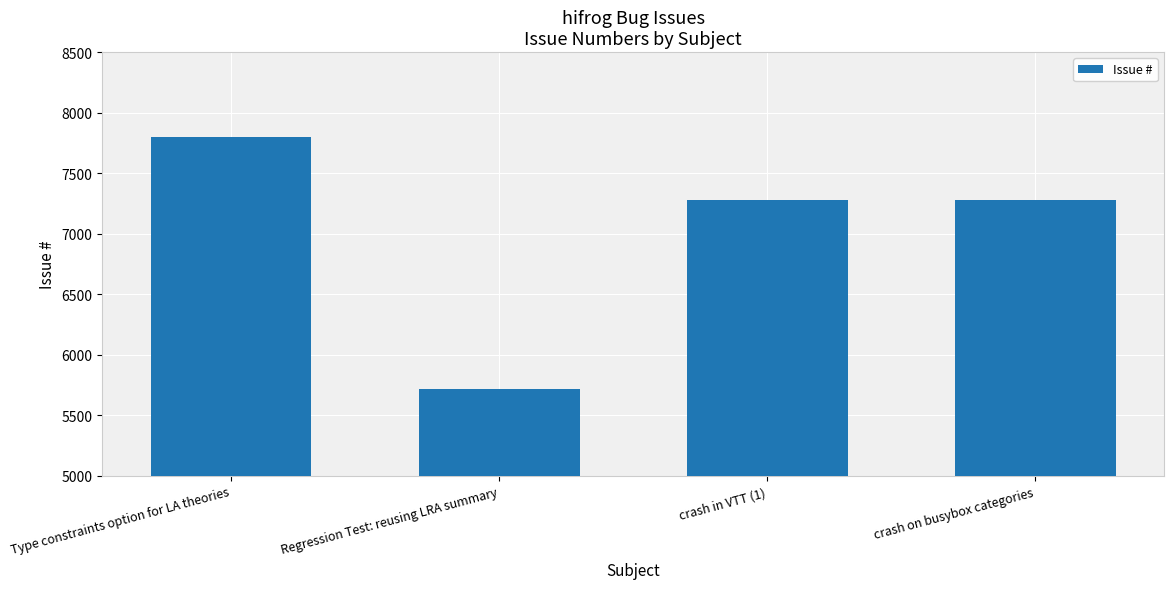

What is the change in value from Regression Test: reusing LRA summary to crash in VTT (1)?

+1558